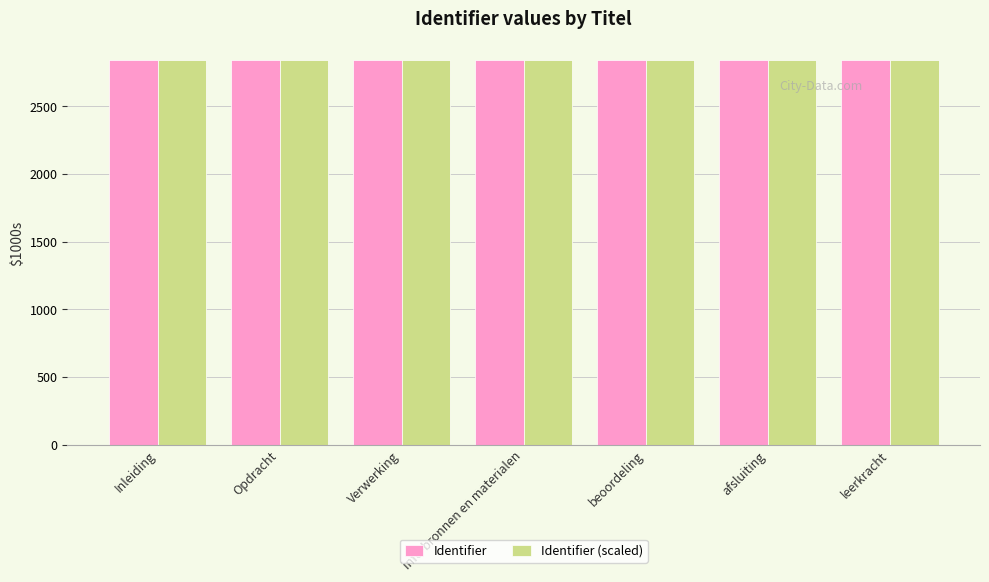

The Identifier (scaled) series shows 4773.5 at leerkracht. True or false?

False